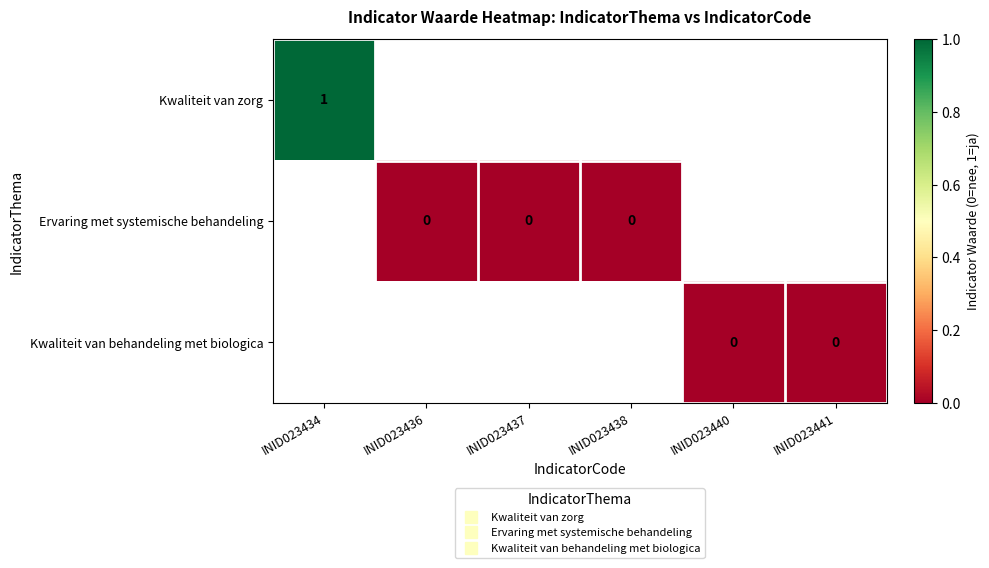

List the series in order of their peak value, highest first.

Kwaliteit van zorg, Ervaring met systemische behandeling, Kwaliteit van behandeling met biologica